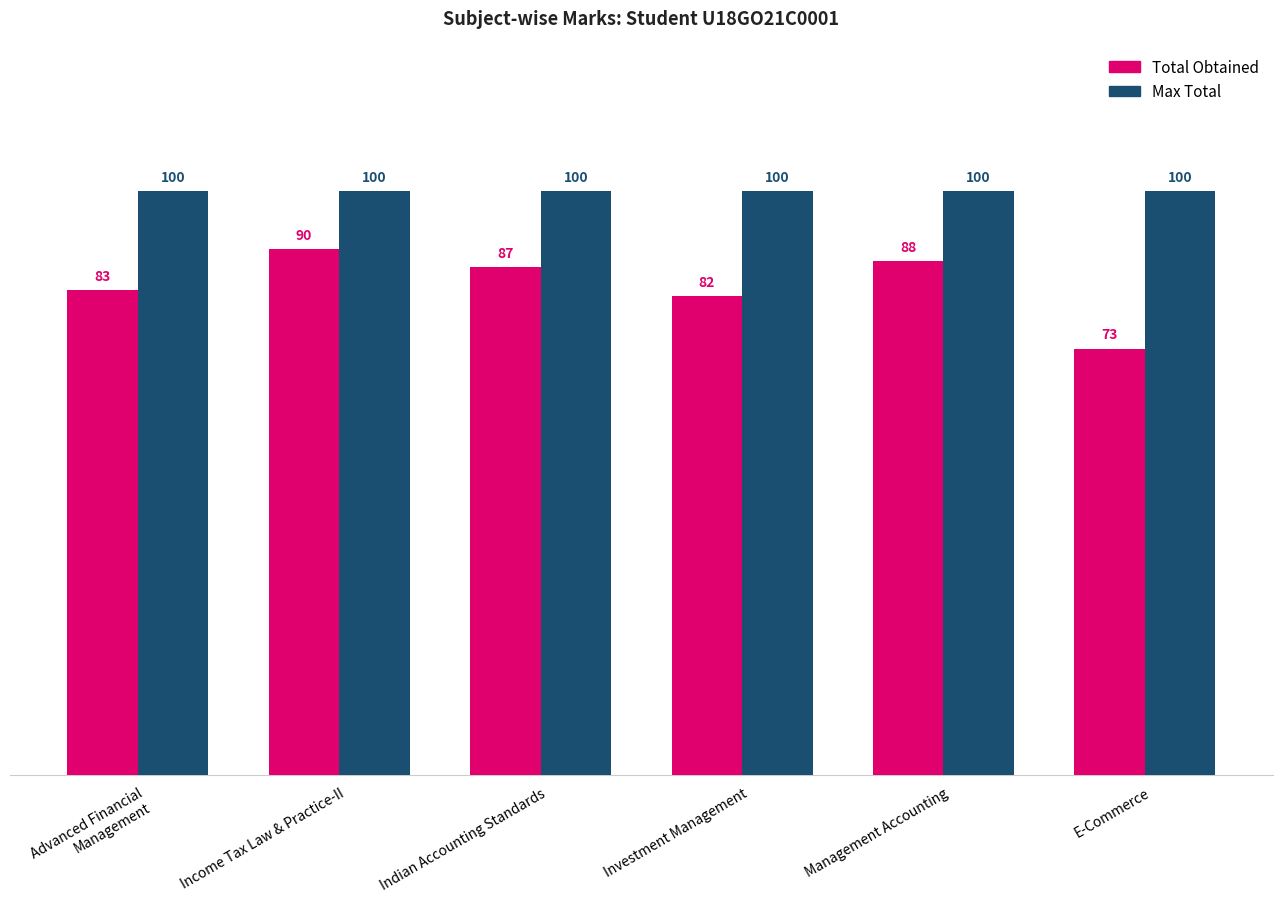

At which label does Total Obtained reach its peak?

Income Tax Law & Practice-II